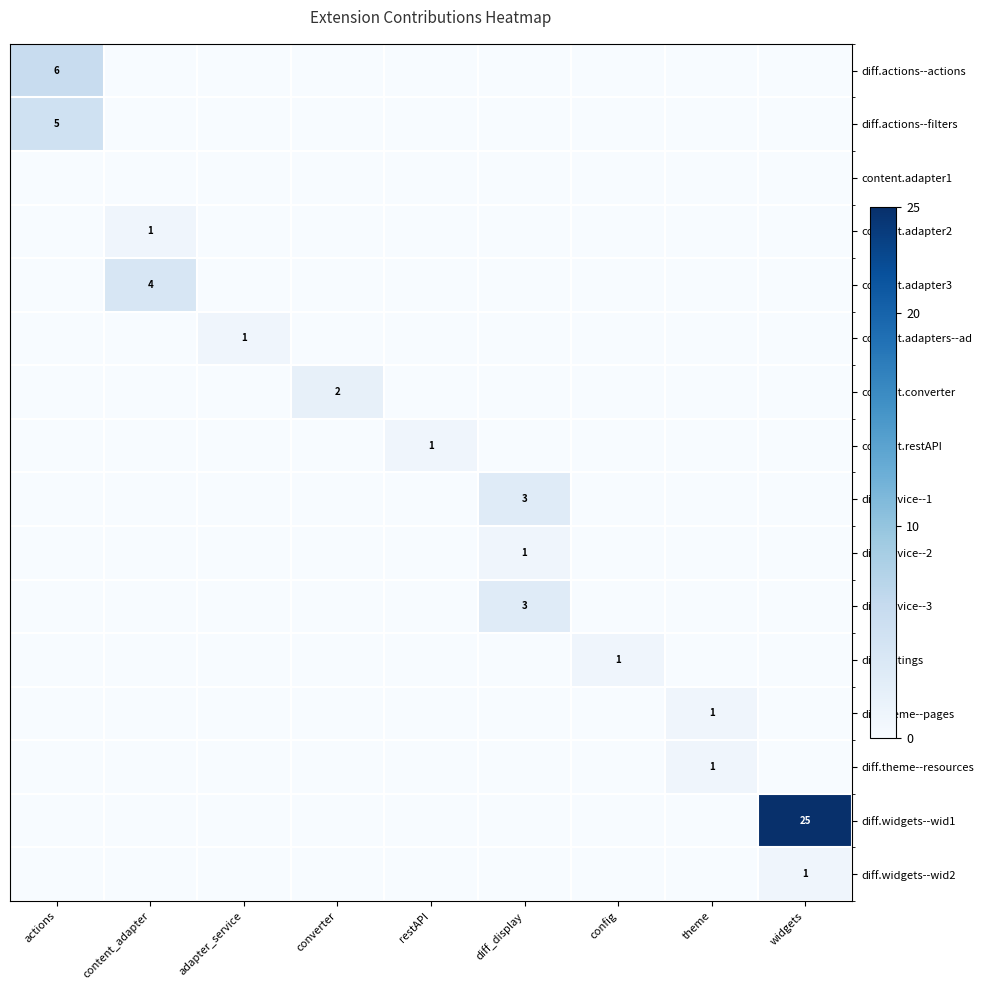

How many values in diff.widgets--wid2 are above zero?

1